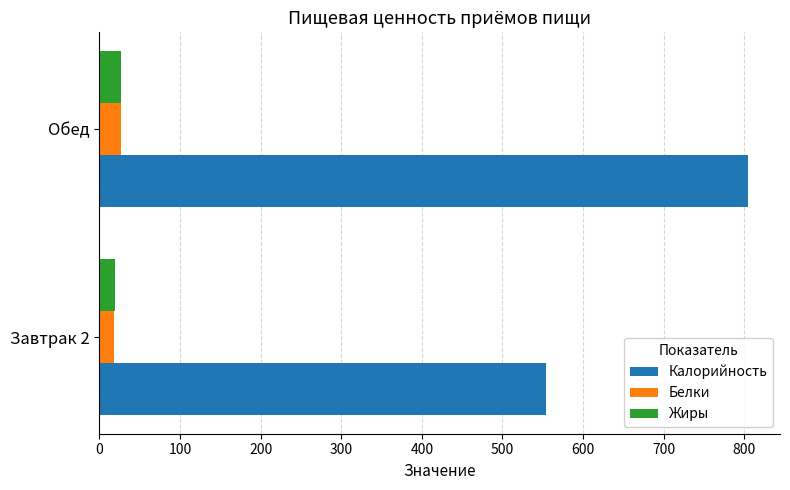

What are all the series names shown in the legend?

Калорийность, Белки, Жиры